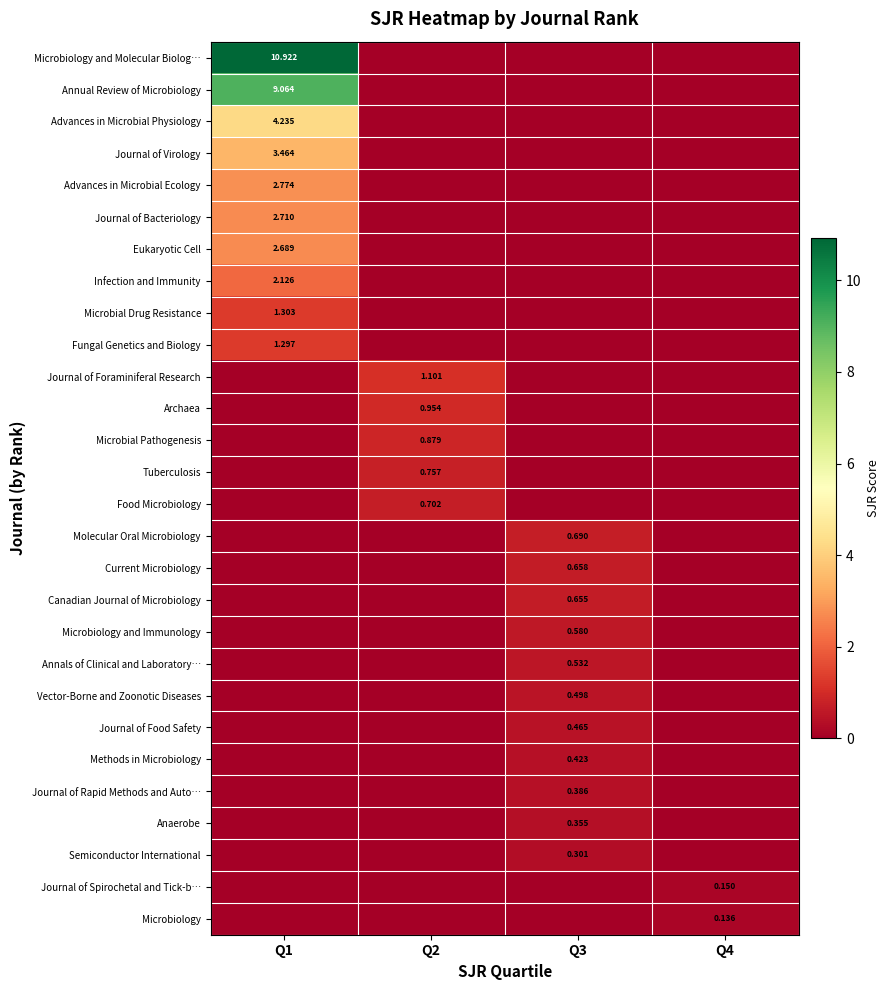

Is the value of Fungal Genetics and Biology at Q1 greater than the value of Anaerobe at Q4?

Yes